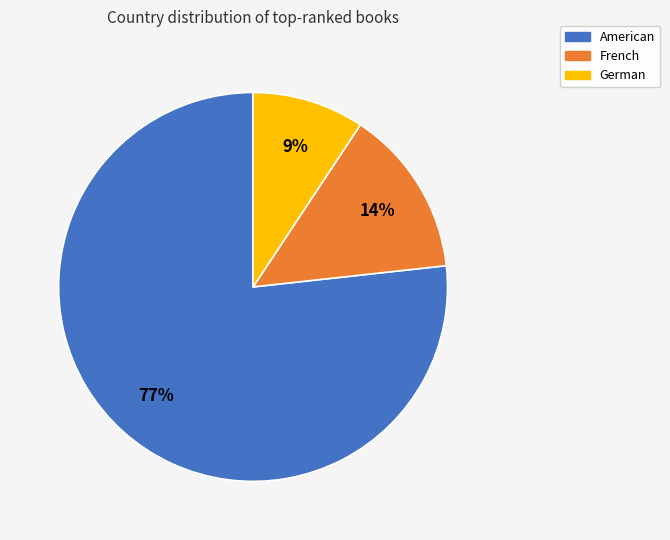

To the nearest percent, what is the average slice percentage?

33%